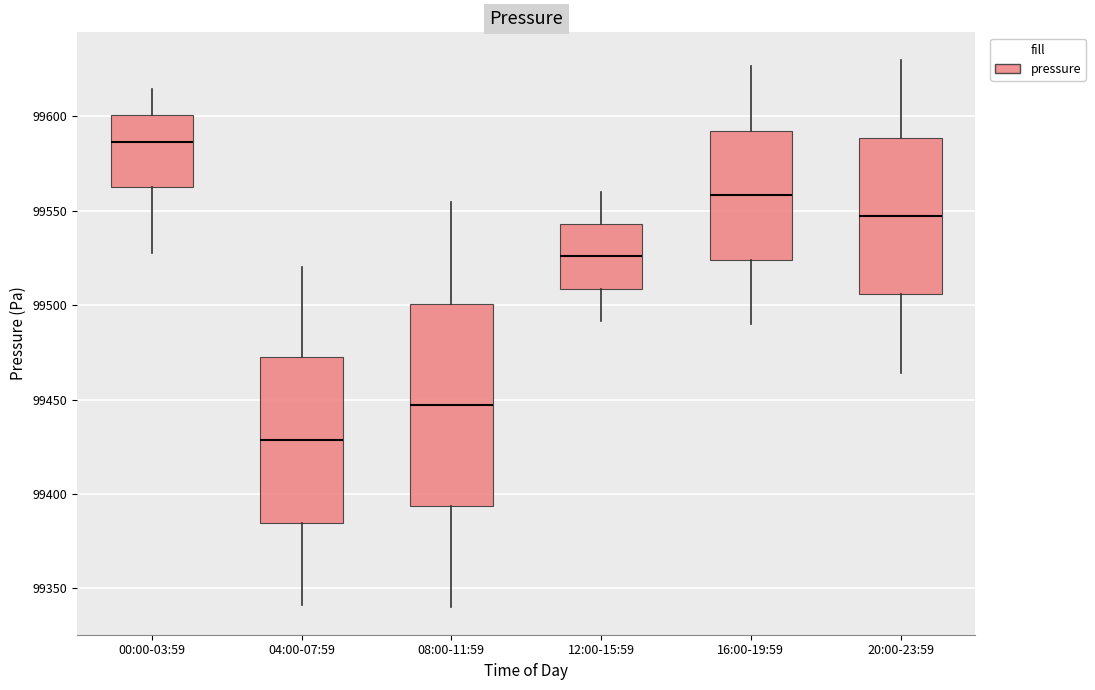

Where does the lower whisker of the box for 12:00-15:59 end on the y-axis? The values are not printed on the chart, so give them approximately, as read against the axis.

99490